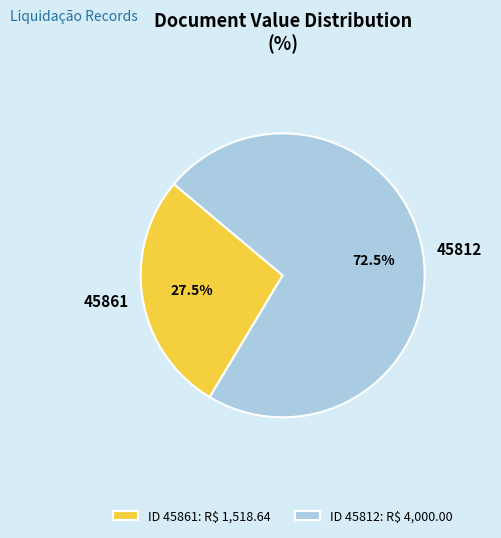

Rank the categories by value from lowest to highest.

45861, 45812